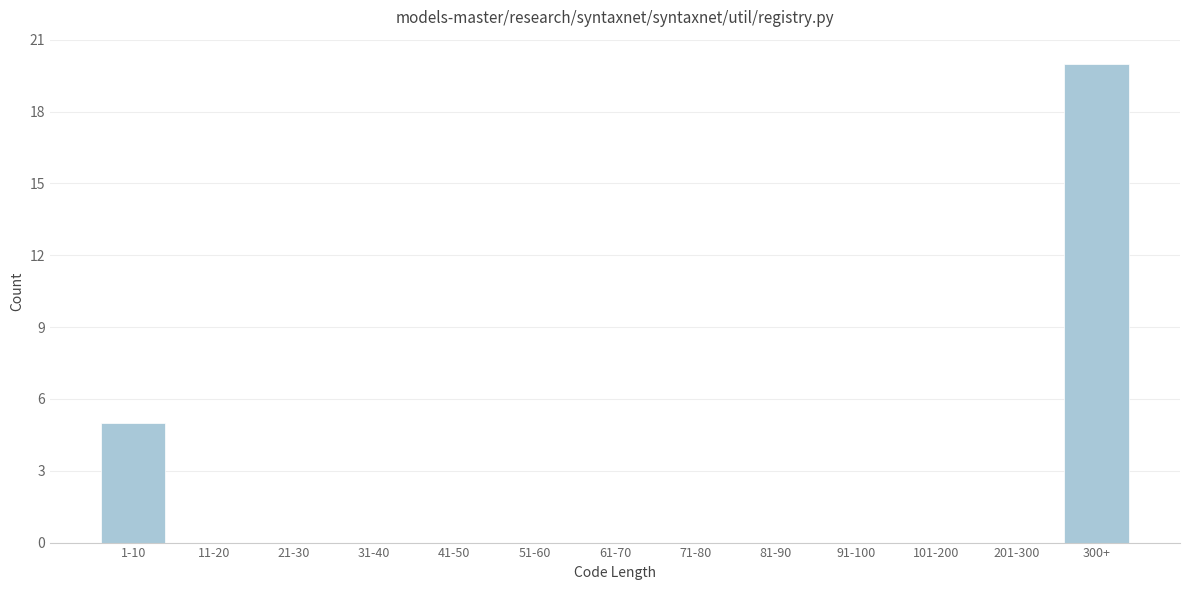

Reading left to right, what are all the values shown in this chart?

1-10=5	11-20=0	21-30=0	31-40=0	41-50=0	51-60=0	61-70=0	71-80=0	81-90=0	91-100=0	101-200=0	201-300=0	300+=20